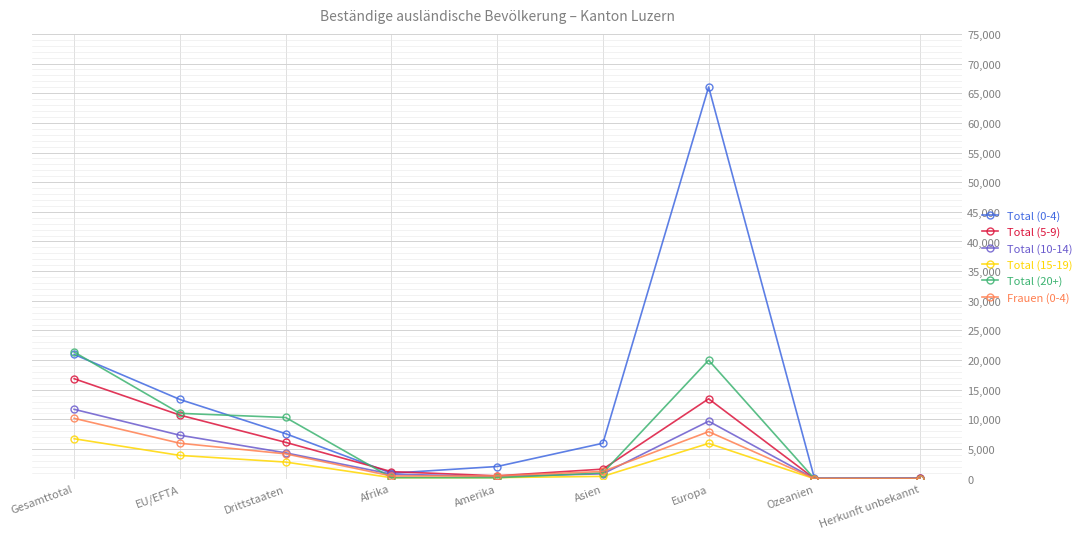

What is the total value across all series at Drittstaaten?

35438